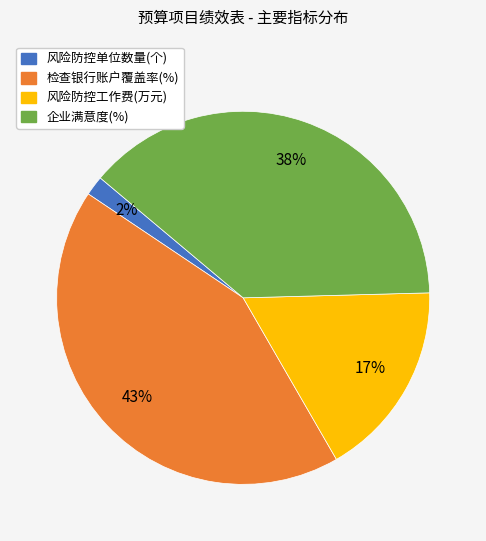

Rank the categories by value from highest to lowest.

检查银行账户覆盖率(%), 企业满意度(%), 风险防控工作费(万元), 风险防控单位数量(个)